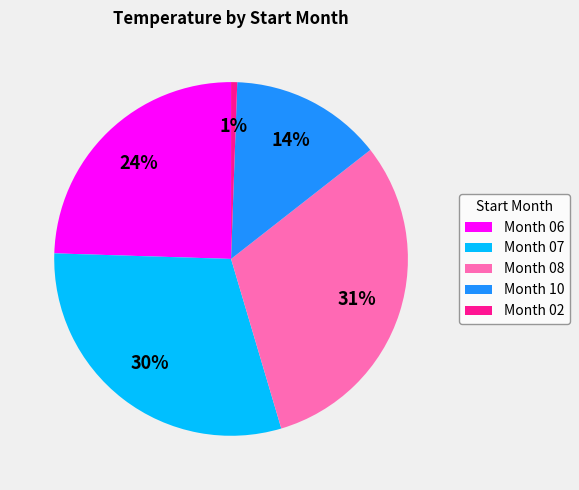

To the nearest percent, what percentage of the pie is Month 06?

24%